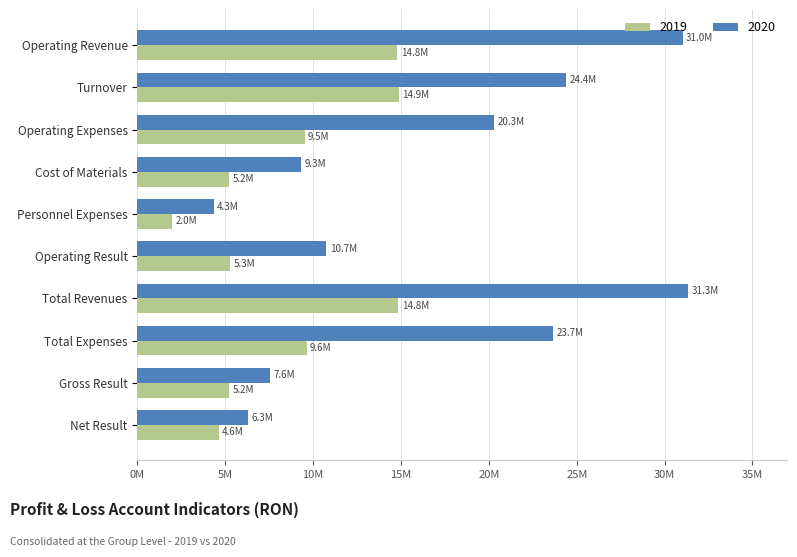

The value of 2019 at Total Revenues is 14832595. True or false?

True